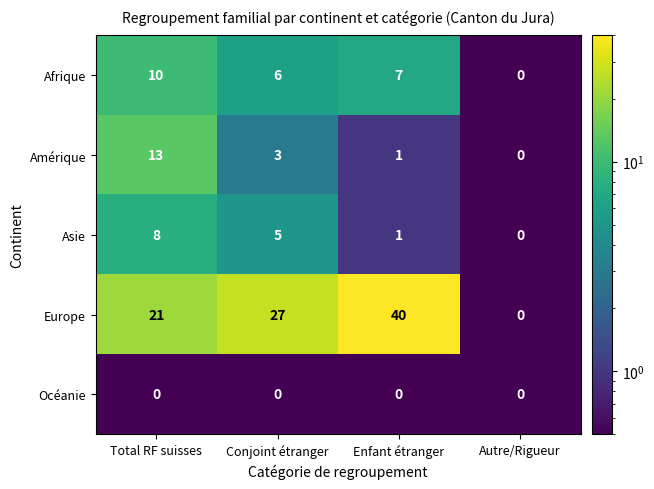

List the labels in order of Europe value, smallest first.

Autre/Rigueur, Total RF suisses, Conjoint étranger, Enfant étranger